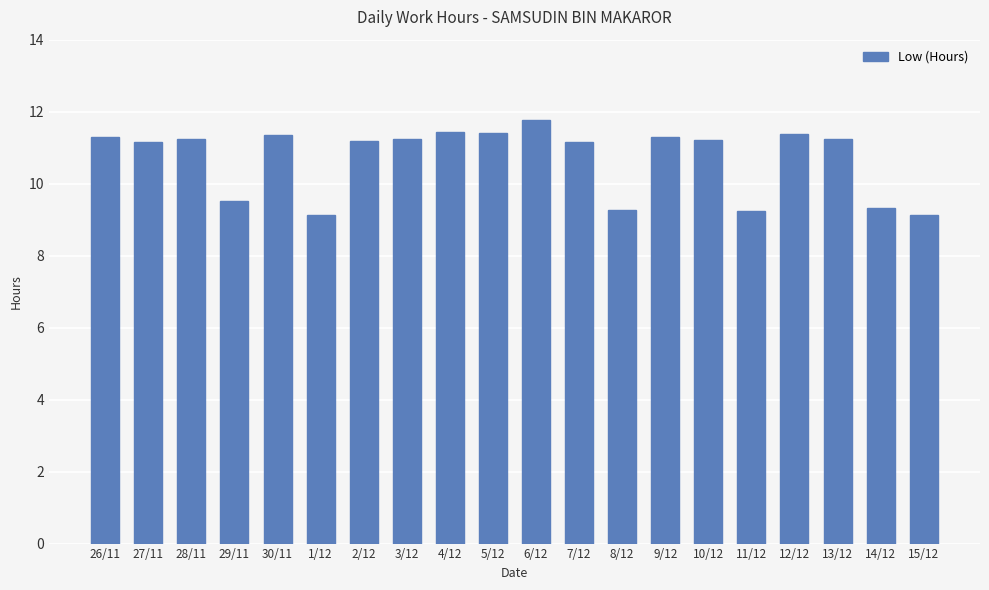

What is the label of the 15th bar from the left?

10/12